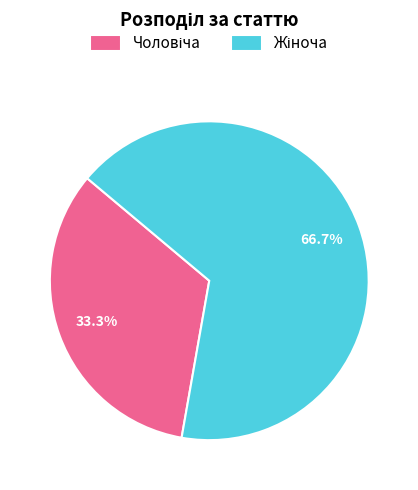

Does any single category account for the majority?

Yes